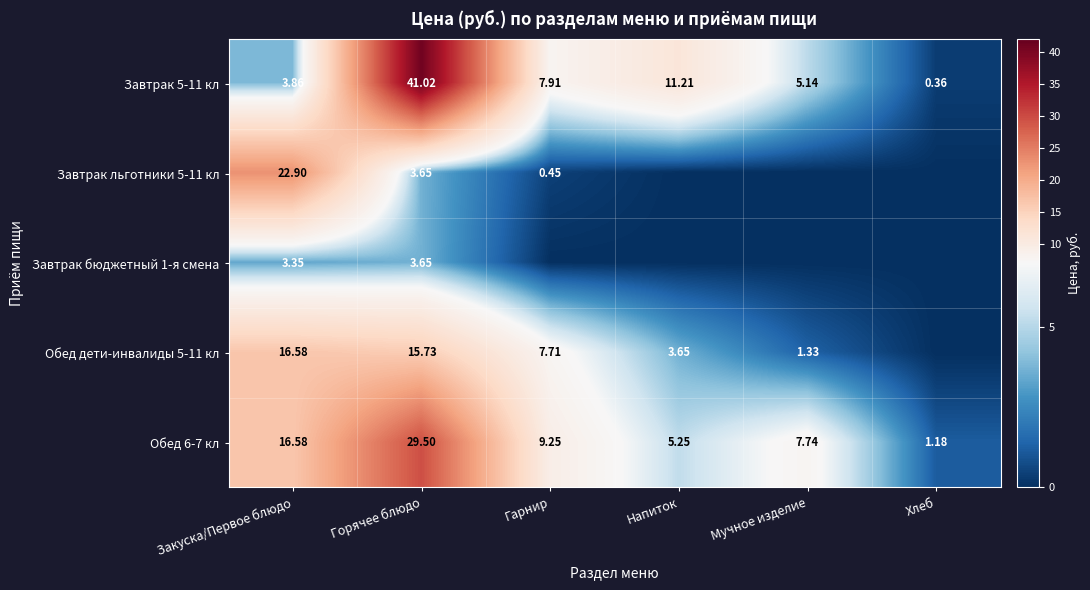

Where is Обед 6-7 кл nearest to the value 15?

Закуска/Первое блюдо